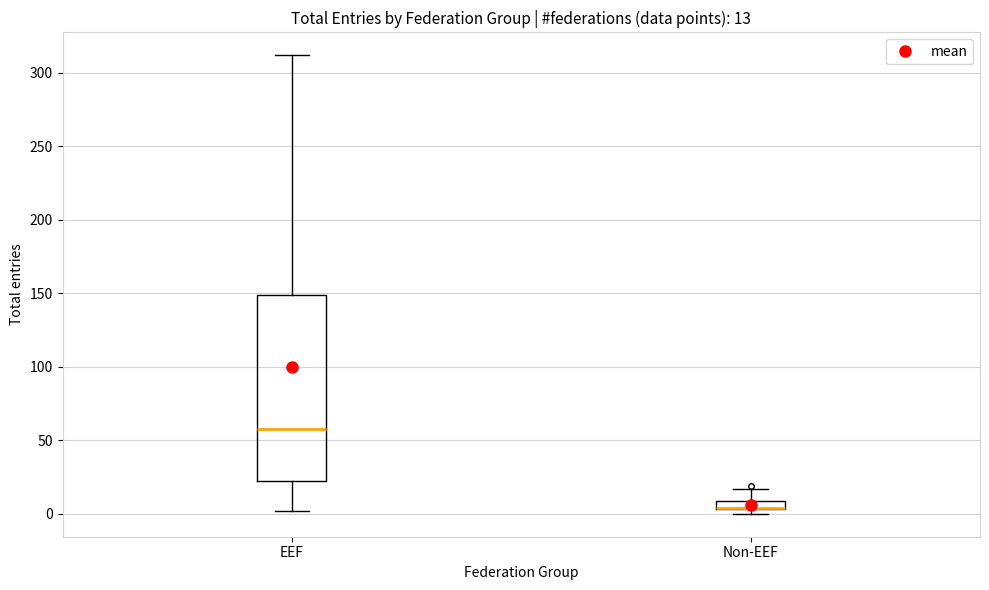

Comparing the boxes themselves (not the whiskers), which one is the tallest?

EEF